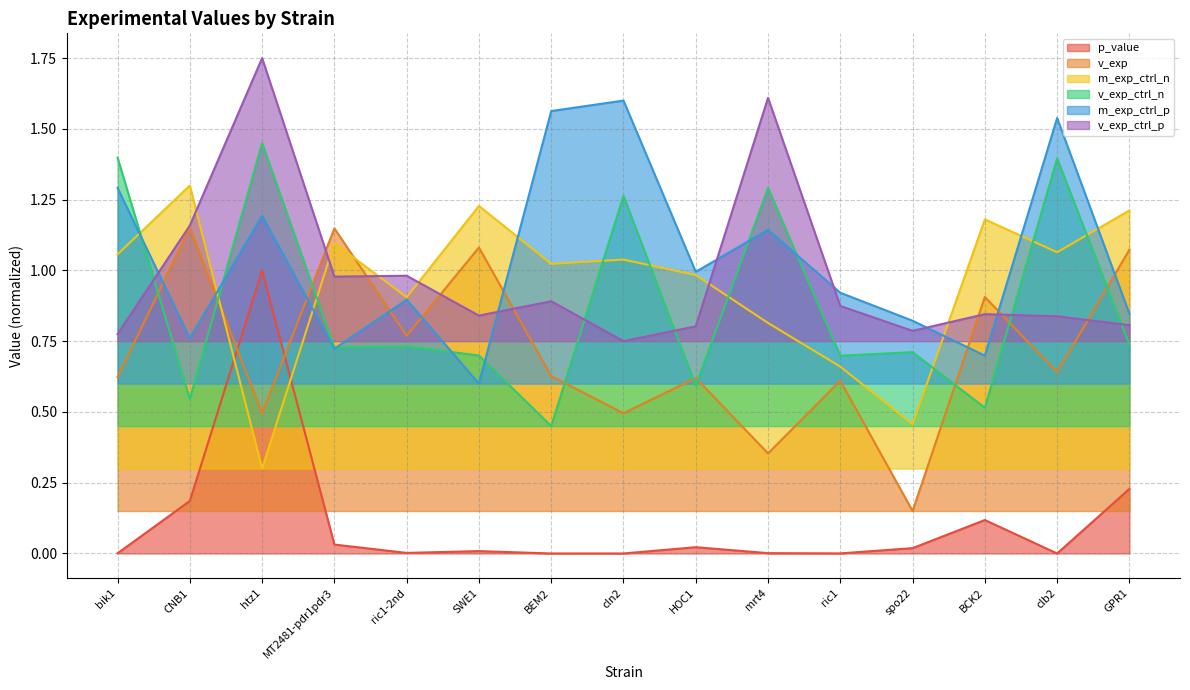

The v_exp series shows 0.3 at BCK2. True or false?

False